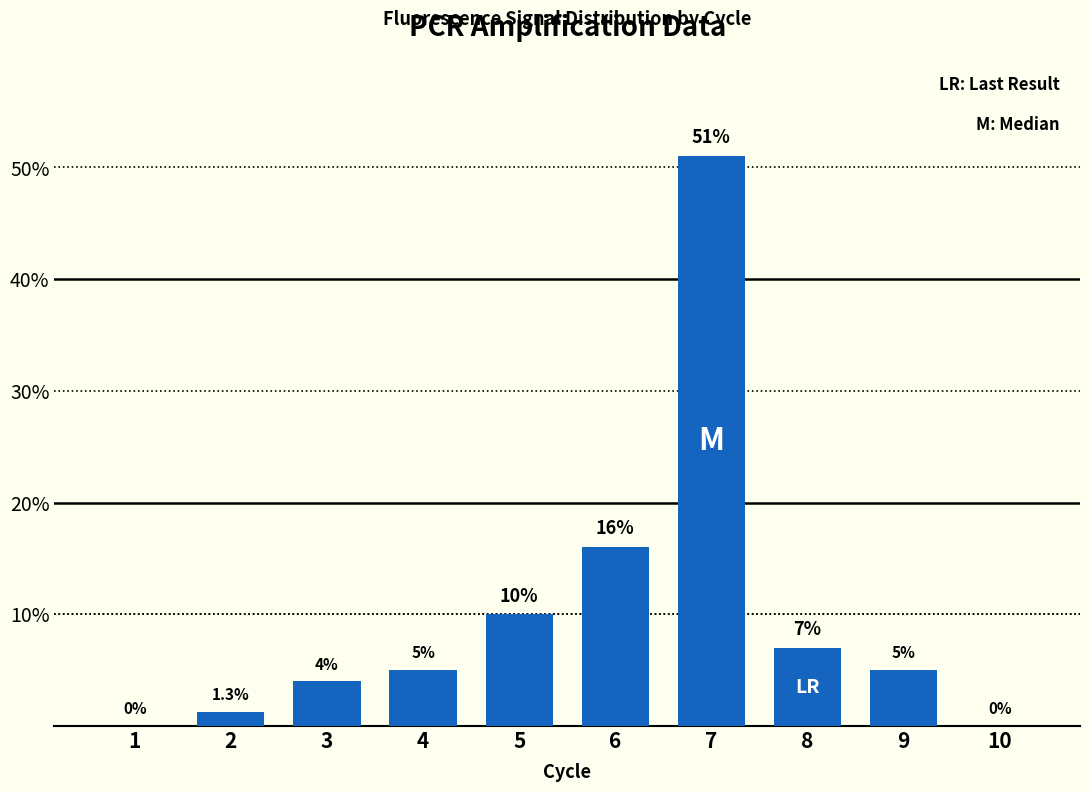

At which category does the chart reach its peak across all series?

7